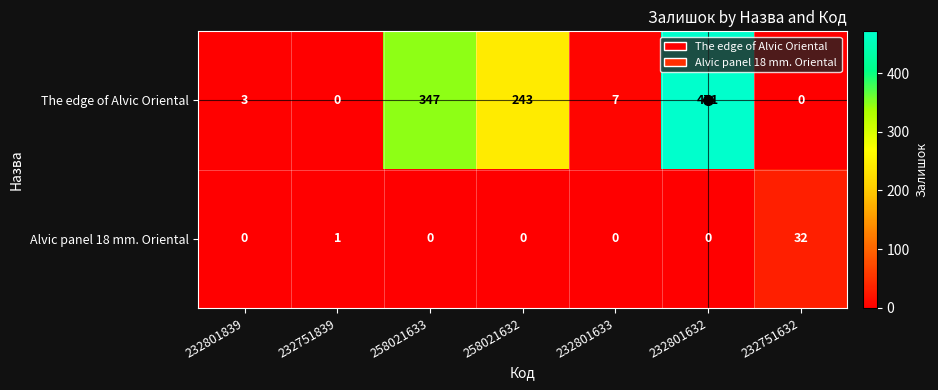

Is it true that Alvic panel 18 mm. Oriental equals -21 at 232801632?

False